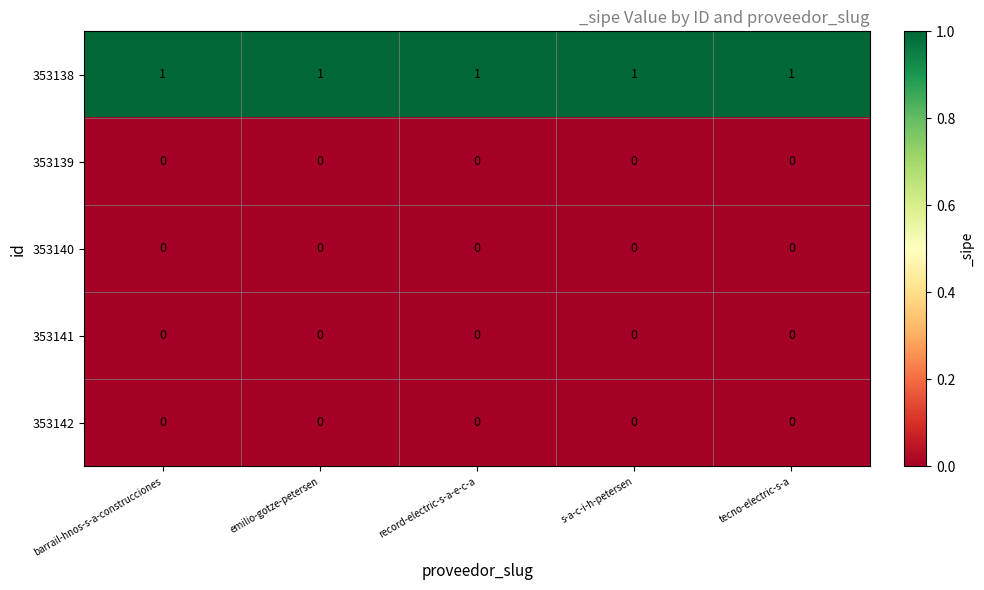

At how many categories does at least one series exceed 0?

5